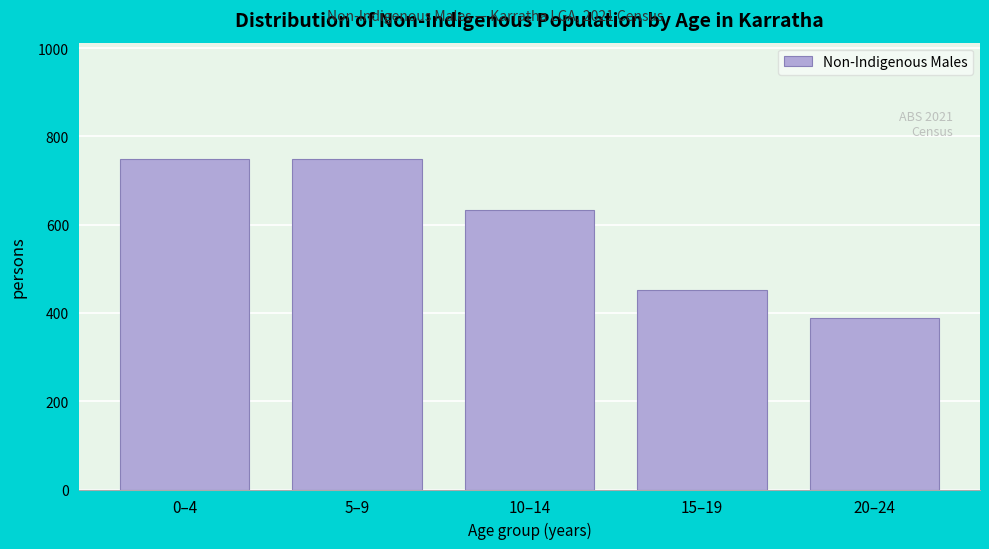

Reading left to right, list all the values displayed in this chart.

750	750	634	452	389